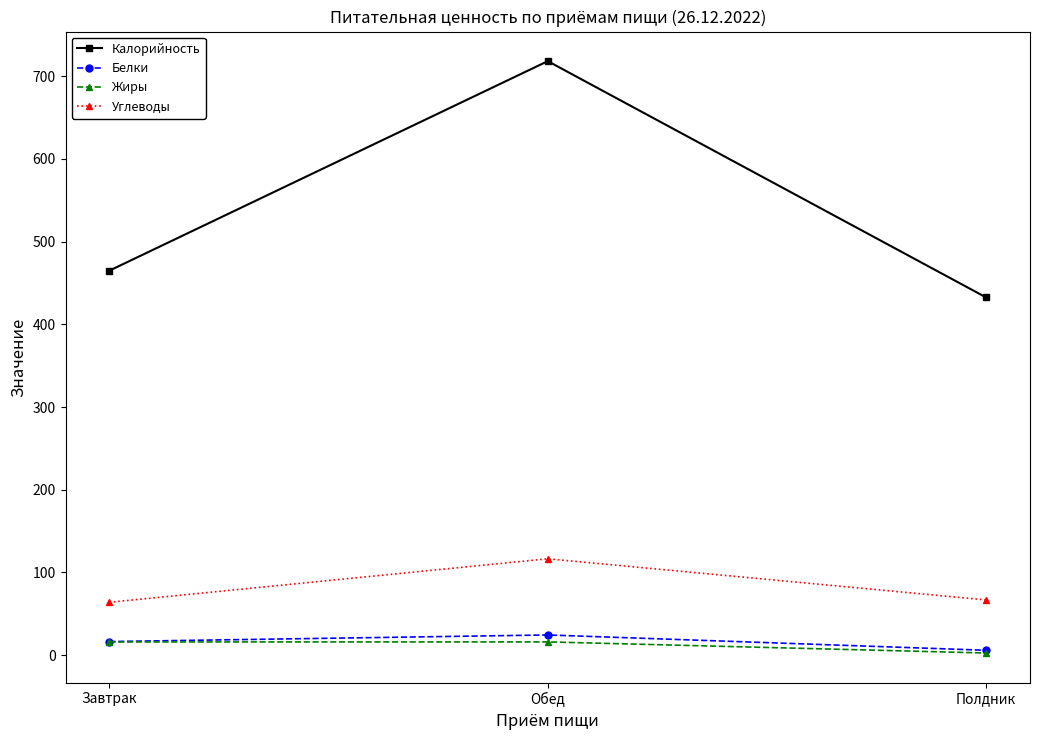

What is the sum of all Углеводы values?

247.0